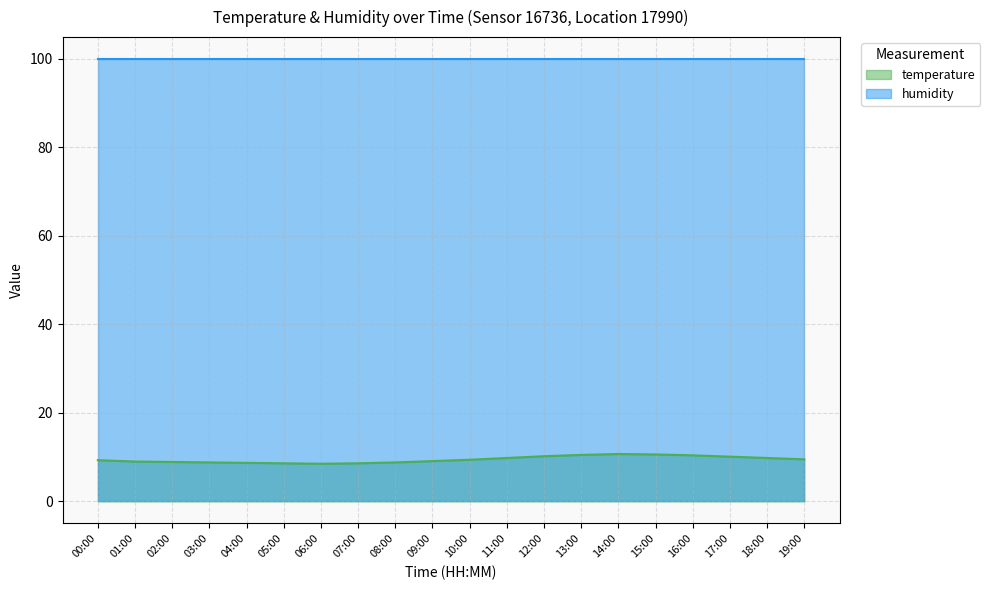

List the labels in order of value, largest first.

14:00, 15:00, 13:00, 16:00, 12:00, 17:00, 11:00, 18:00, 19:00, 10:00, 00:00, 09:00, 01:00, 02:00, 03:00, 08:00, 04:00, 05:00, 07:00, 06:00